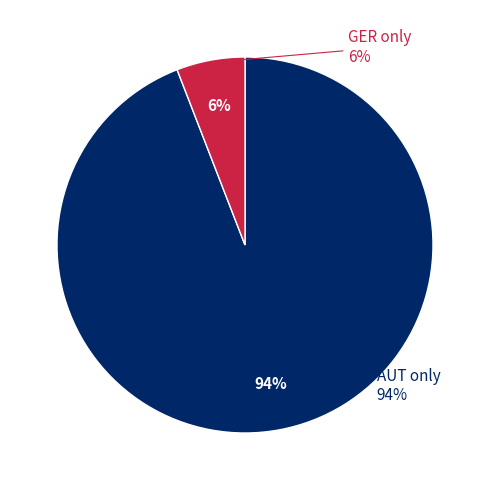

Which slice represents more than half of the pie?

AUT